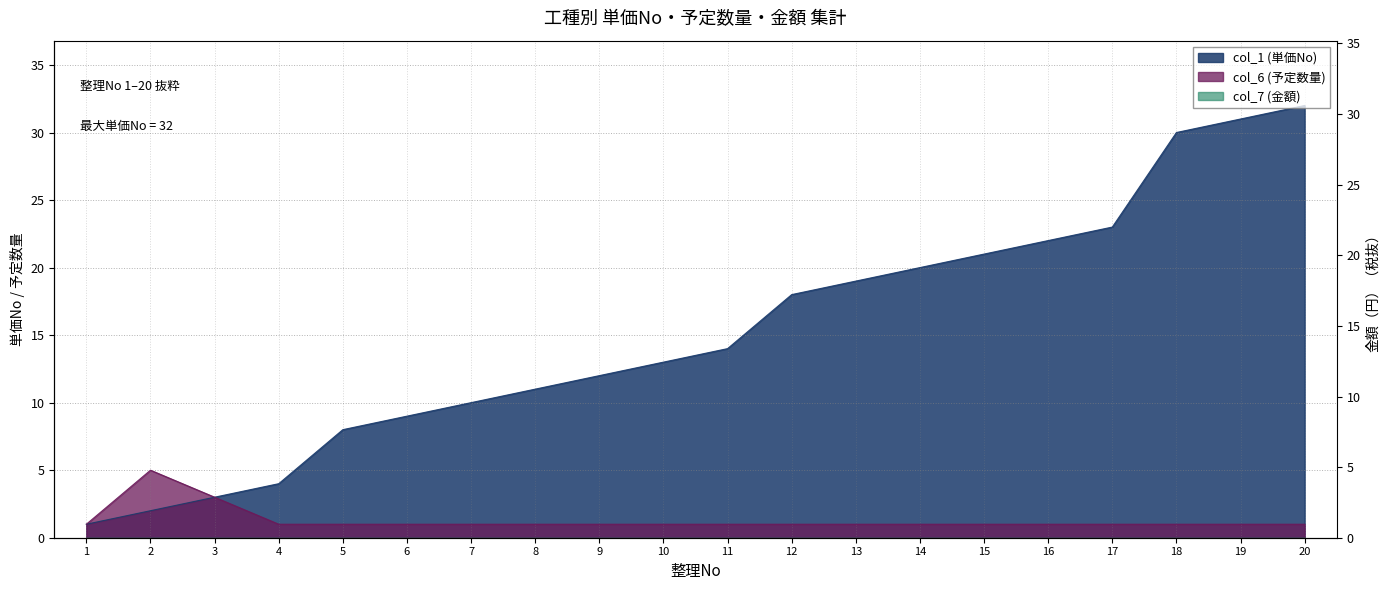

Reading left to right, transcribe all the data shown in this chart.

col_1 (単価No): 1=1	2=2	3=3	4=4	5=8	6=9	7=10	8=11	9=12	10=13	11=14	12=18	13=19	14=20	15=21	16=22	17=23	18=30	19=31	20=32
col_6 (予定数量): 1=1	2=5	3=3	4=1	5=1	6=1	7=1	8=1	9=1	10=1	11=1	12=1	13=1	14=1	15=1	16=1	17=1	18=1	19=1	20=1